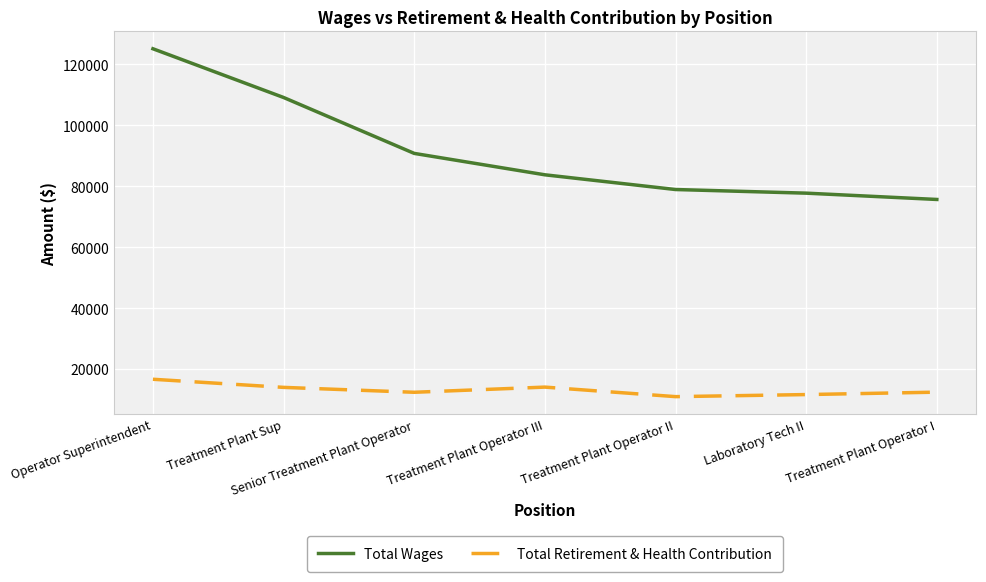

What is the difference between the second highest and second lowest values in the Total Wages series?

31421